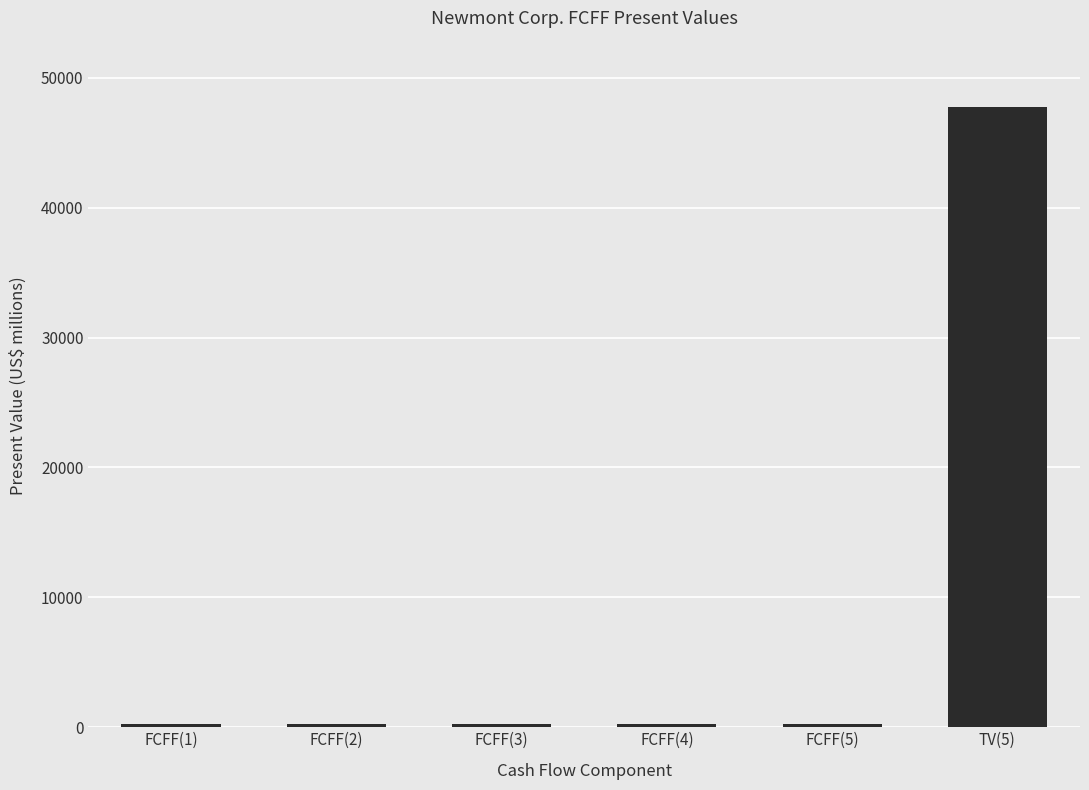

What is the minimum value shown in the chart?

235